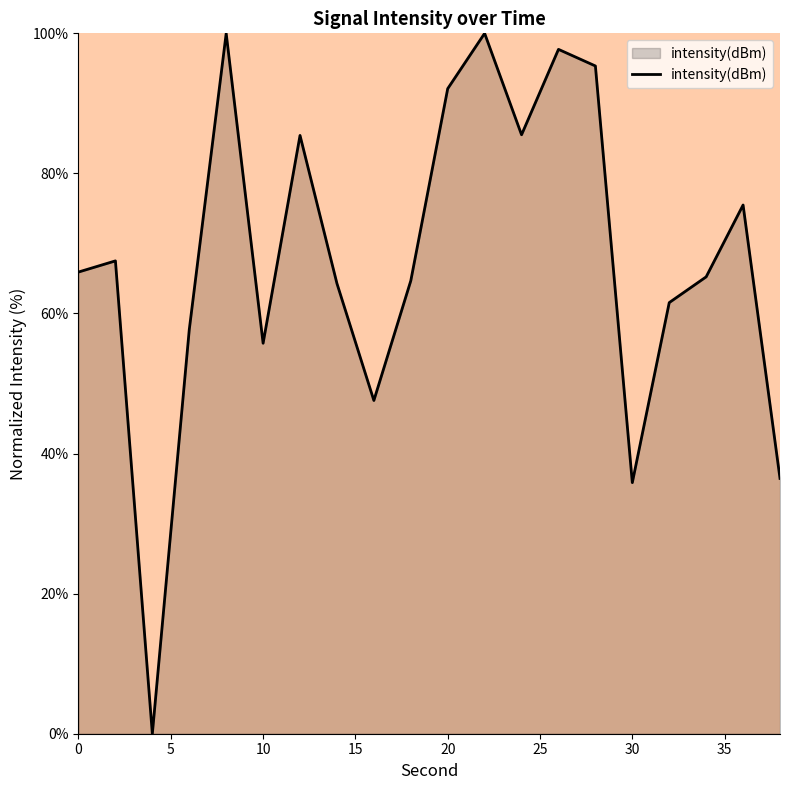

What is the difference between the maximum and minimum values?

100.0